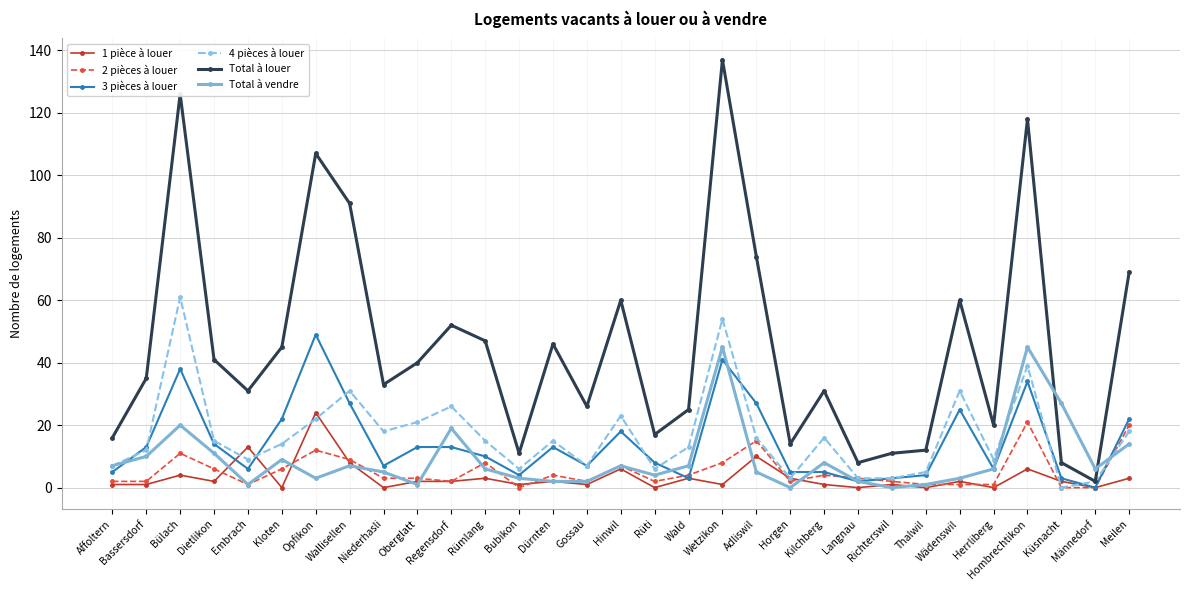

Between Affoltern and Langnau, which series saw the biggest shift?

Total à louer